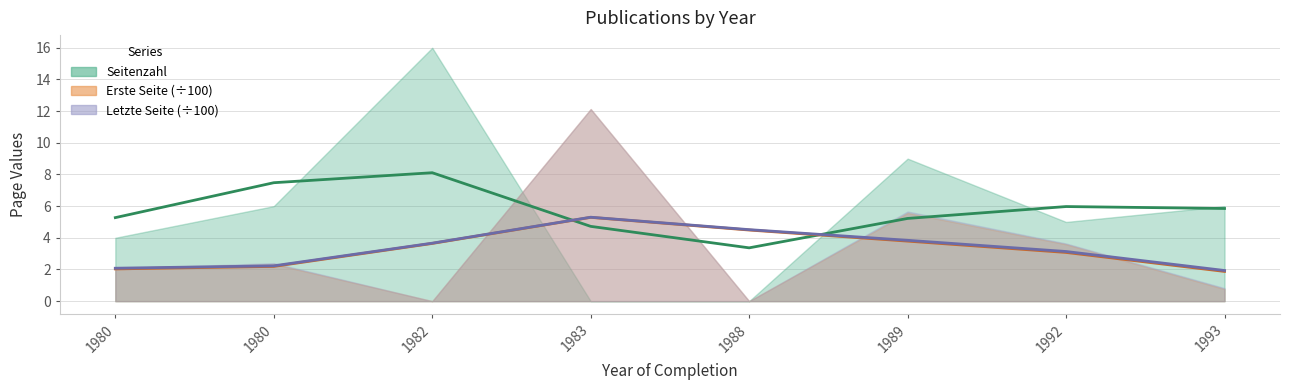

What is the spread (max minus min) of values at 1983?

0.6